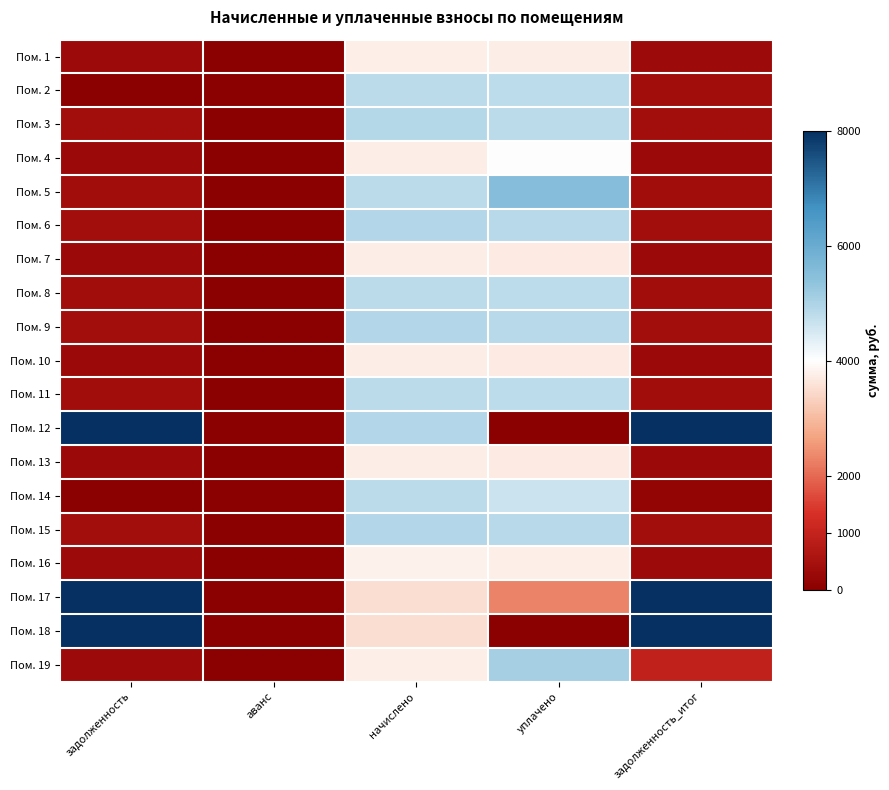

List the series in order of their peak value, lowest first.

Пом. 7, Пом. 10, Пом. 13, Пом. 1, Пом. 16, Пом. 4, Пом. 2, Пом. 8, Пом. 11, Пом. 14, Пом. 3, Пом. 6, Пом. 9, Пом. 15, Пом. 19, Пом. 5, Пом. 17, Пом. 18, Пом. 12